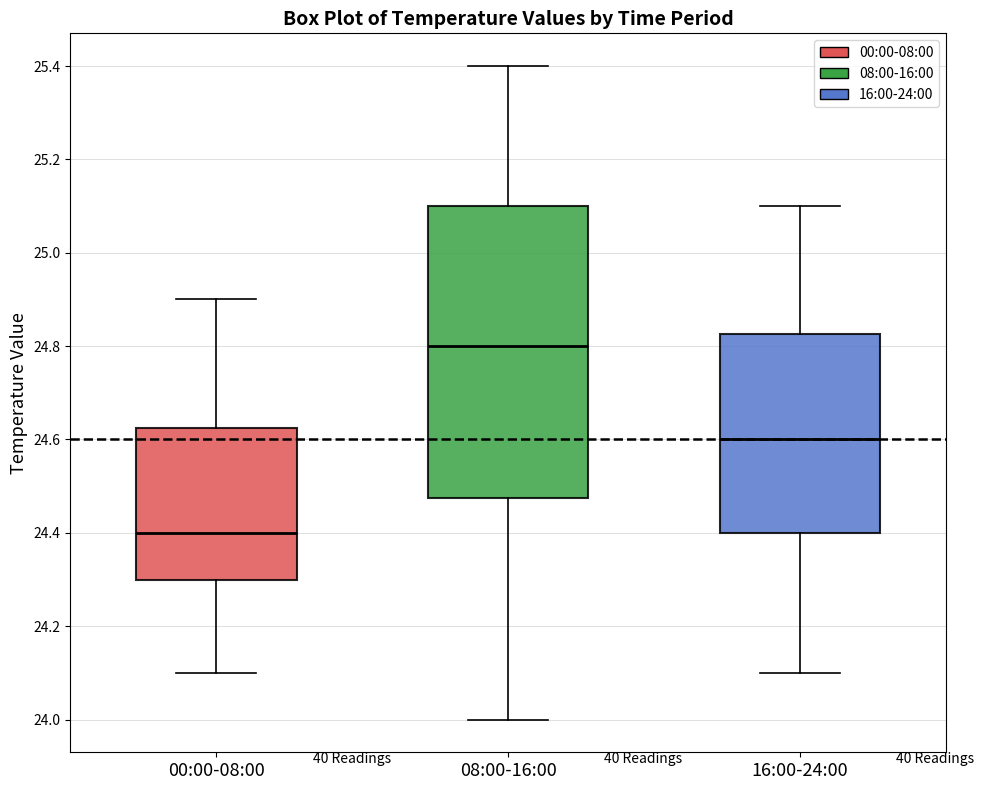

Where does the lower whisker of the box for 08:00-16:00 end on the y-axis? The values are not printed on the chart, so give them approximately, as read against the axis.

24.00